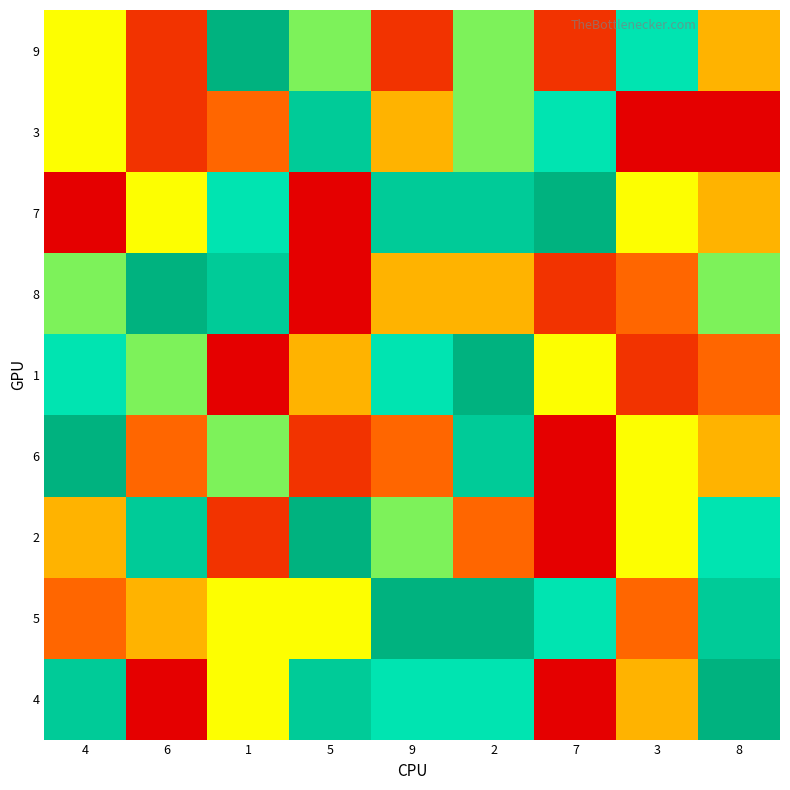

Reading right to left, what are all the values shown in this chart?

9: 8=4	3=7	7=2	2=6	9=2	5=6	1=9	6=2	4=5
3: 8=1	3=1	7=7	2=6	9=4	5=8	1=3	6=2	4=5
7: 8=4	3=5	7=9	2=8	9=8	5=1	1=7	6=5	4=1
8: 8=6	3=3	7=2	2=4	9=4	5=1	1=8	6=9	4=6
1: 8=3	3=2	7=5	2=9	9=7	5=4	1=1	6=6	4=7
6: 8=4	3=5	7=1	2=8	9=3	5=2	1=6	6=3	4=9
2: 8=7	3=5	7=1	2=3	9=6	5=9	1=2	6=8	4=4
5: 8=8	3=3	7=7	2=9	9=9	5=5	1=5	6=4	4=3
4: 8=9	3=4	7=1	2=7	9=7	5=8	1=5	6=1	4=8